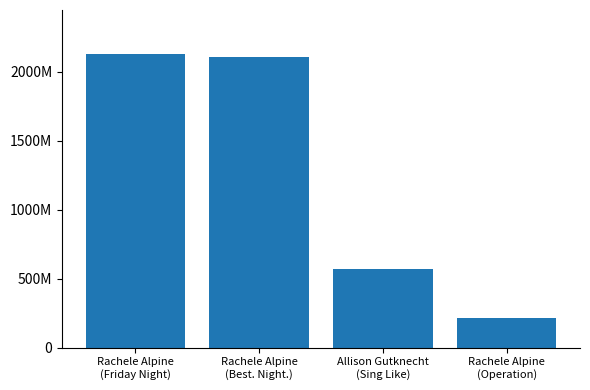

What is the ratio of the value at Rachele Alpine
(Operation) to the value at Allison Gutknecht
(Sing Like)?

0.4